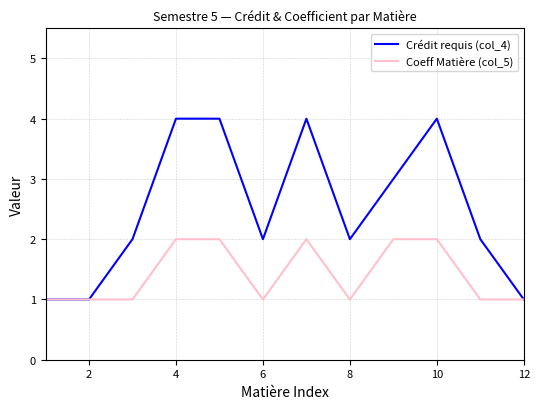

Is this an area chart (filled region under the line)?

No